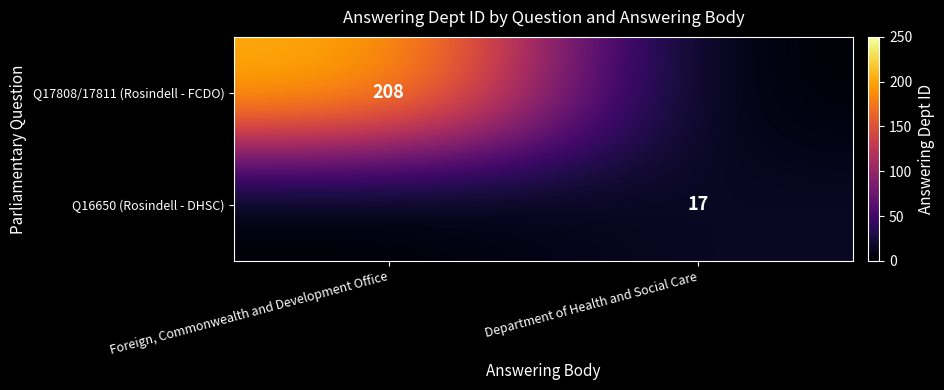

The Q16650 (Rosindell - DHSC) series shows 17 at Department of Health and Social Care. True or false?

True